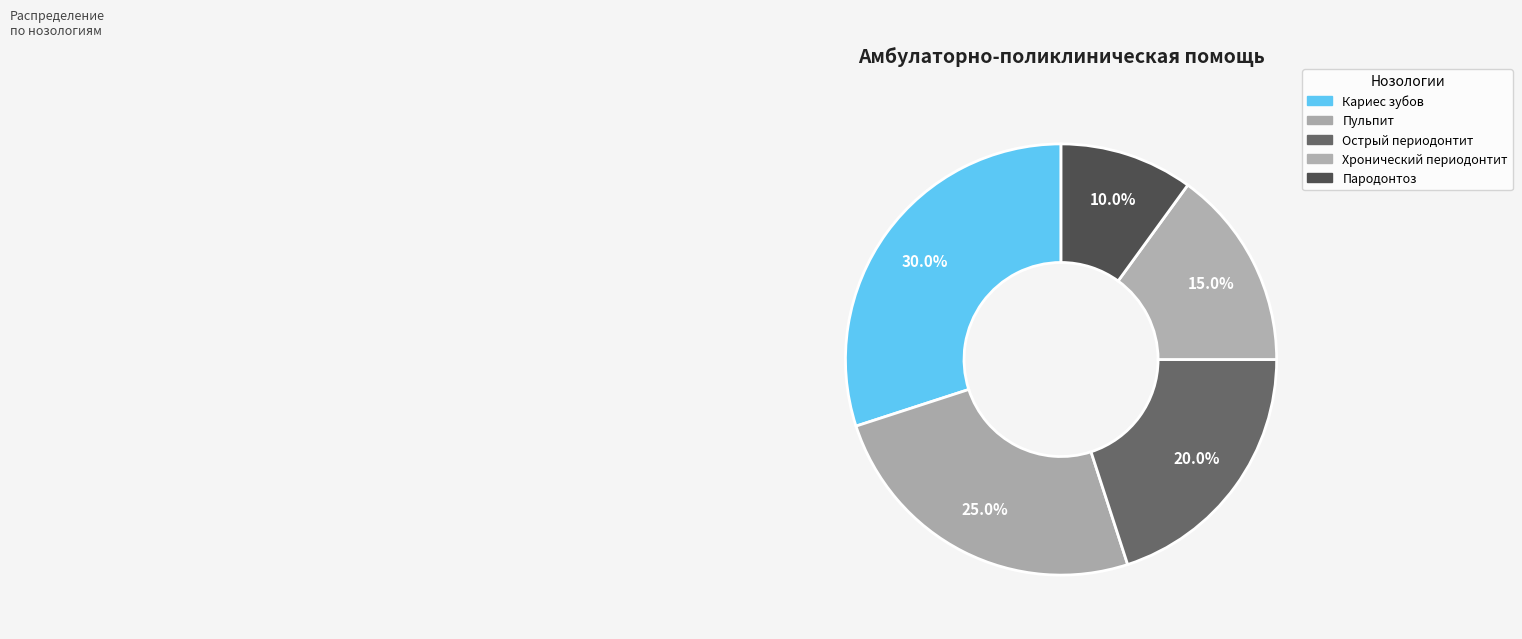

What is the total percentage of Острый периодонтит and Хронический периодонтит?

35.0%